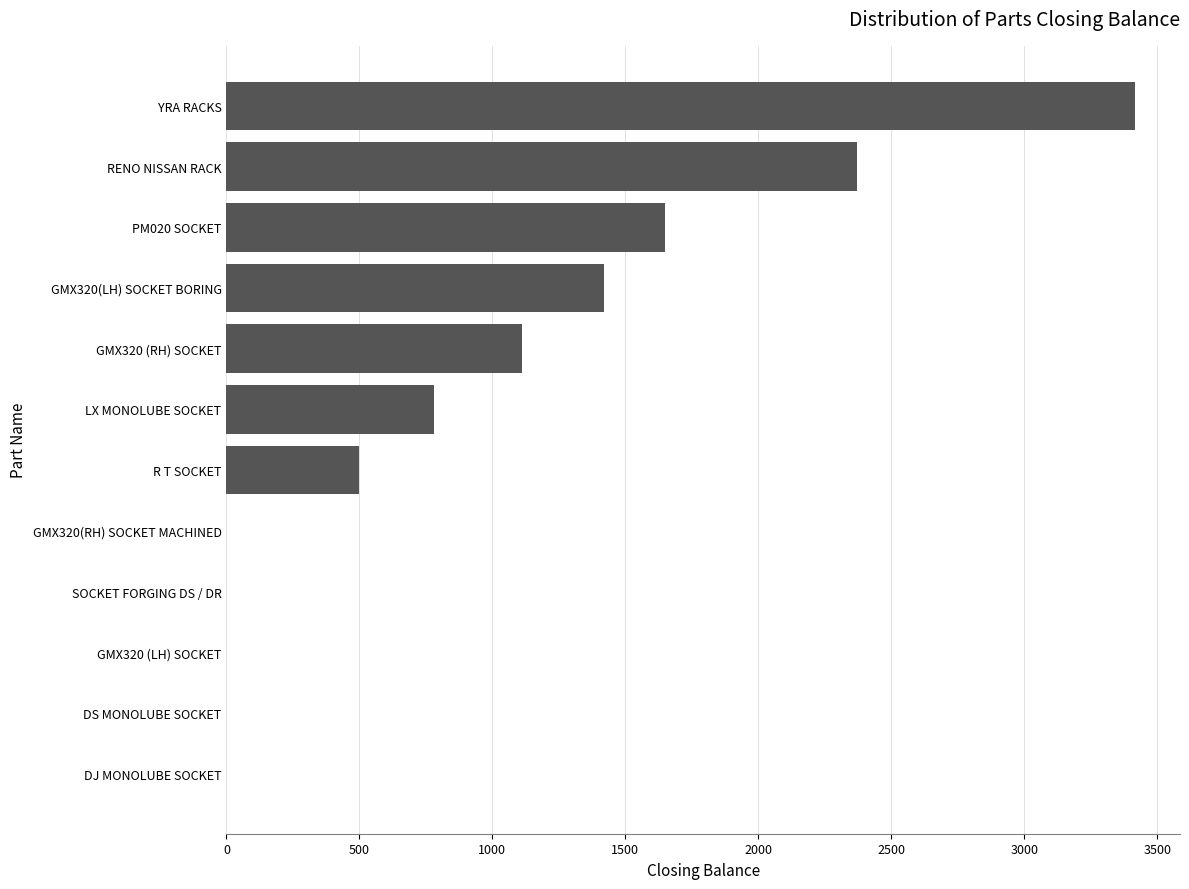

What is the change in value from DS MONOLUBE SOCKET to PM020 SOCKET?

+1650